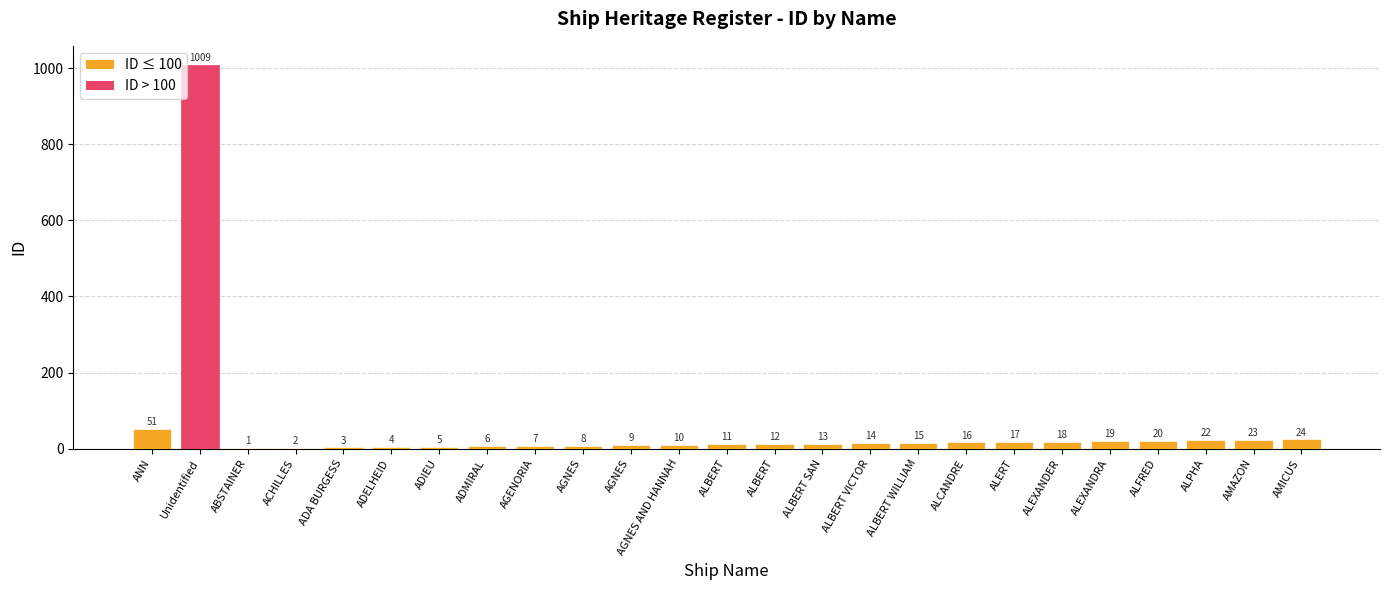

Are the bars horizontal?

No